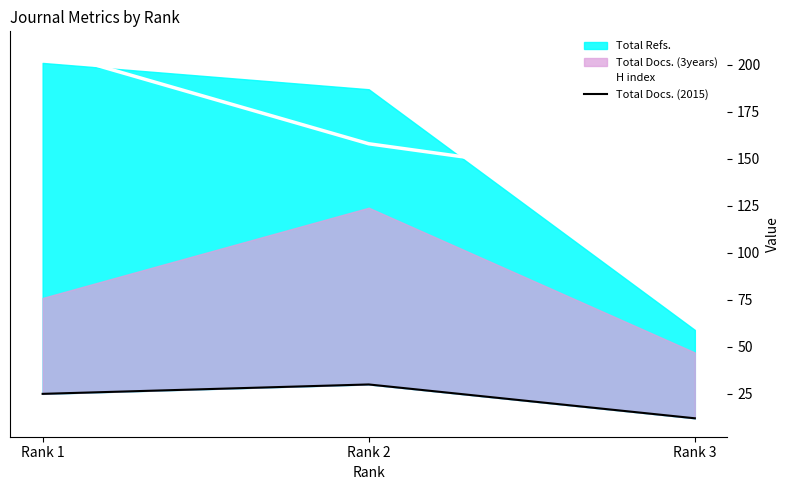

Is the value of Total Docs. (2015) at Rank 3 greater than the value of H index at Rank 2?

No